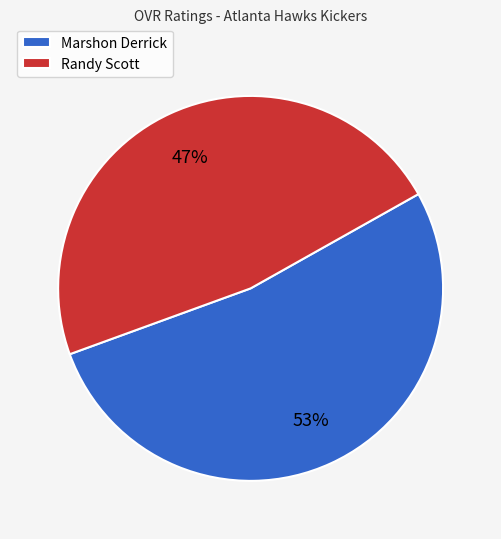

Which slice is the largest?

Marshon Derrick